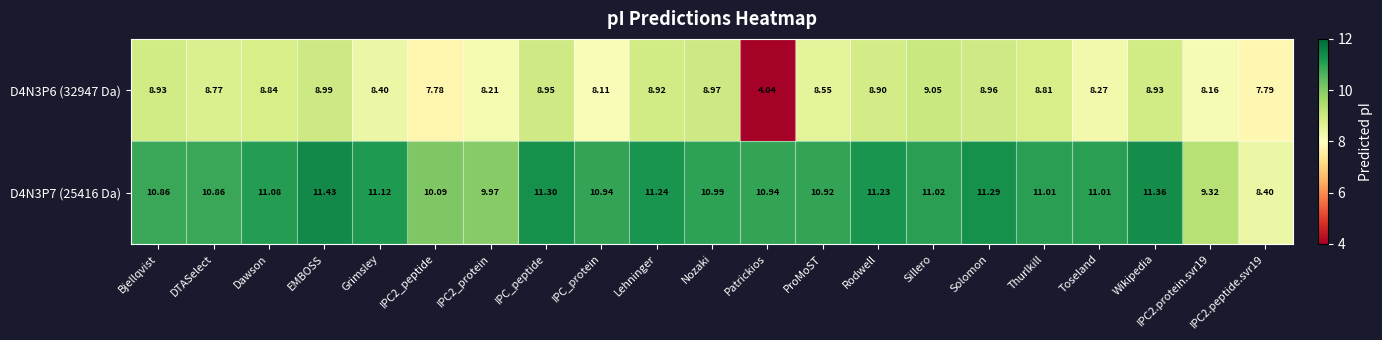

At which category does the chart reach its peak across all series?

EMBOSS